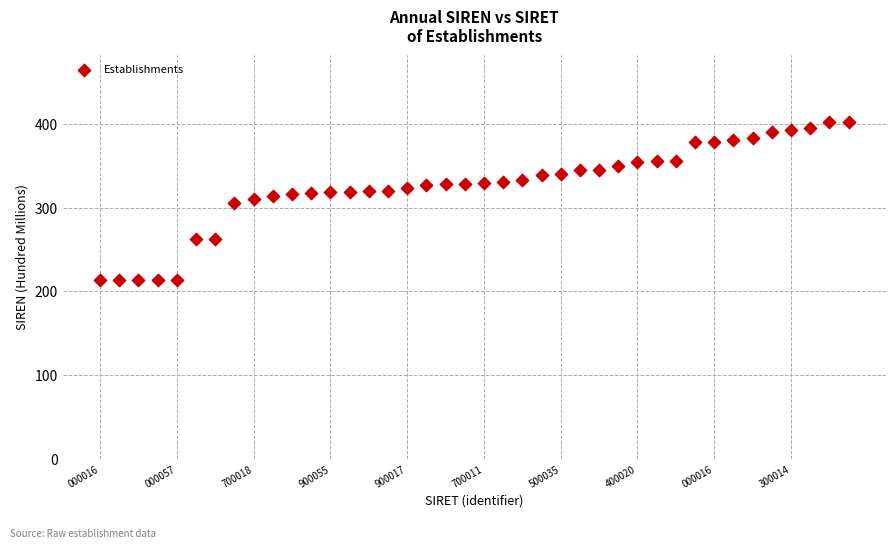

What is the range of Y values (max minus min)?

188.8